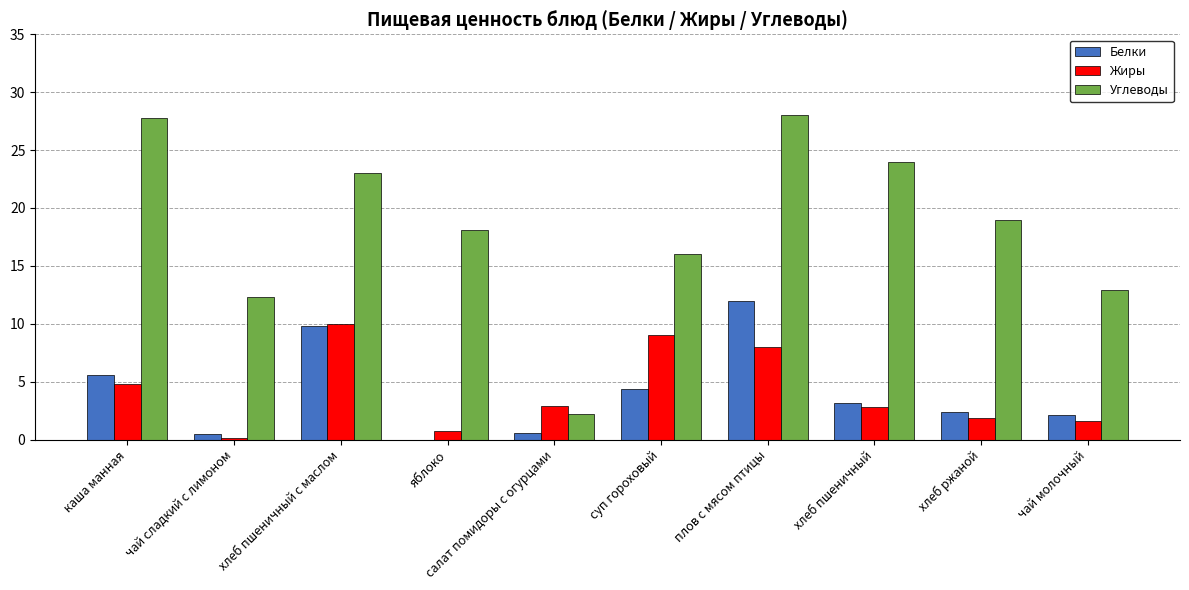

How many values in Белки are above zero?

9